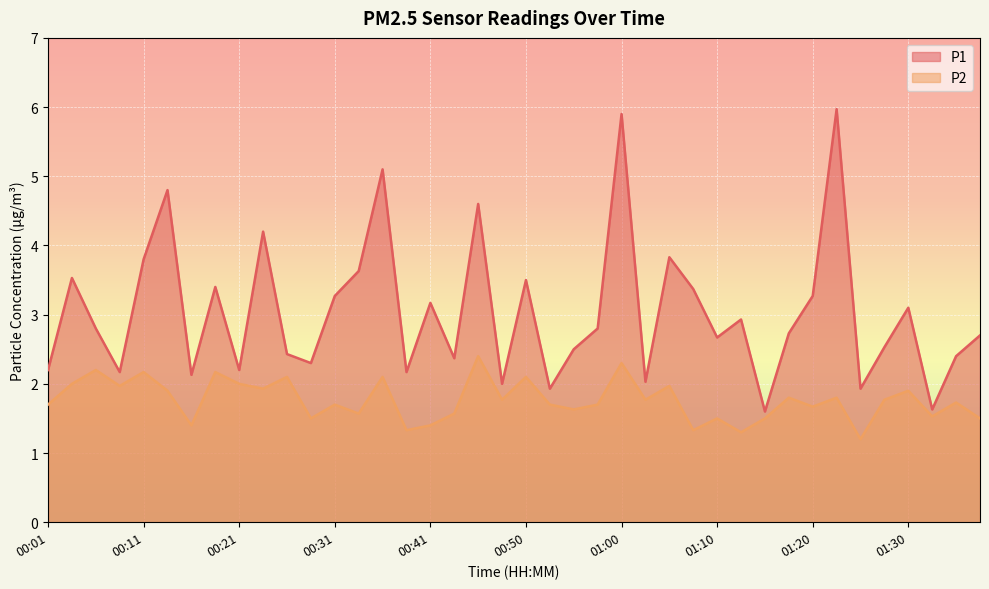

At how many categories does at least one series exceed 4?

6